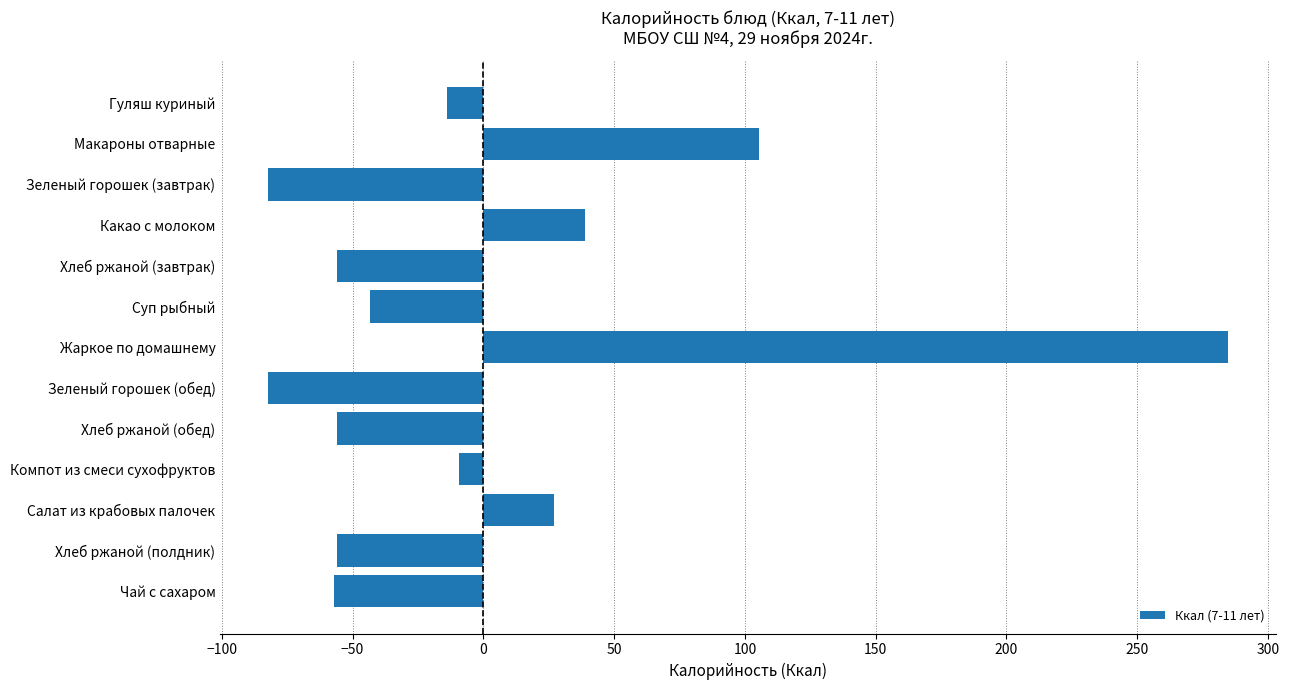

Which category has the highest value across all series?

Жаркое по домашнему